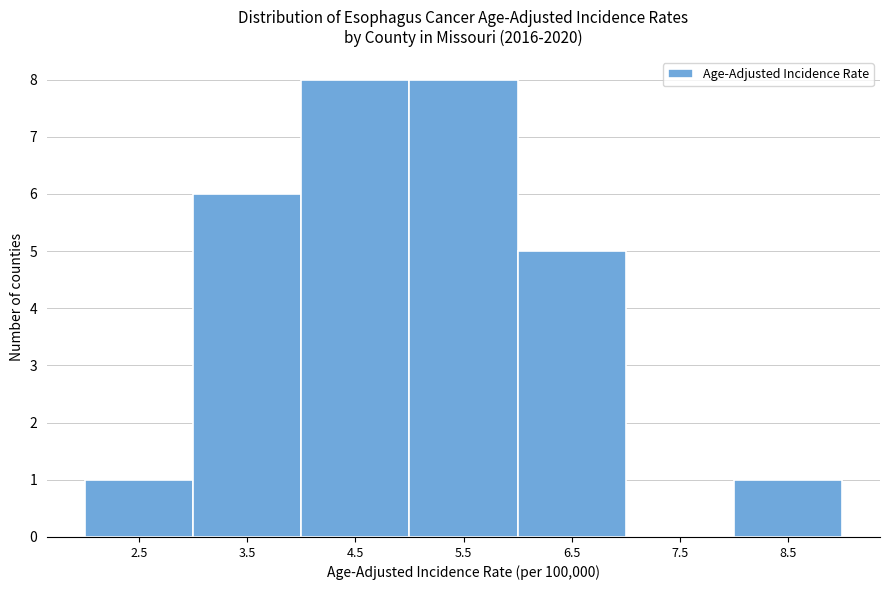

Reading left to right, what are all the values shown in this chart?

2.5=1	3.5=6	4.5=8	5.5=8	6.5=5	7.5=0	8.5=1